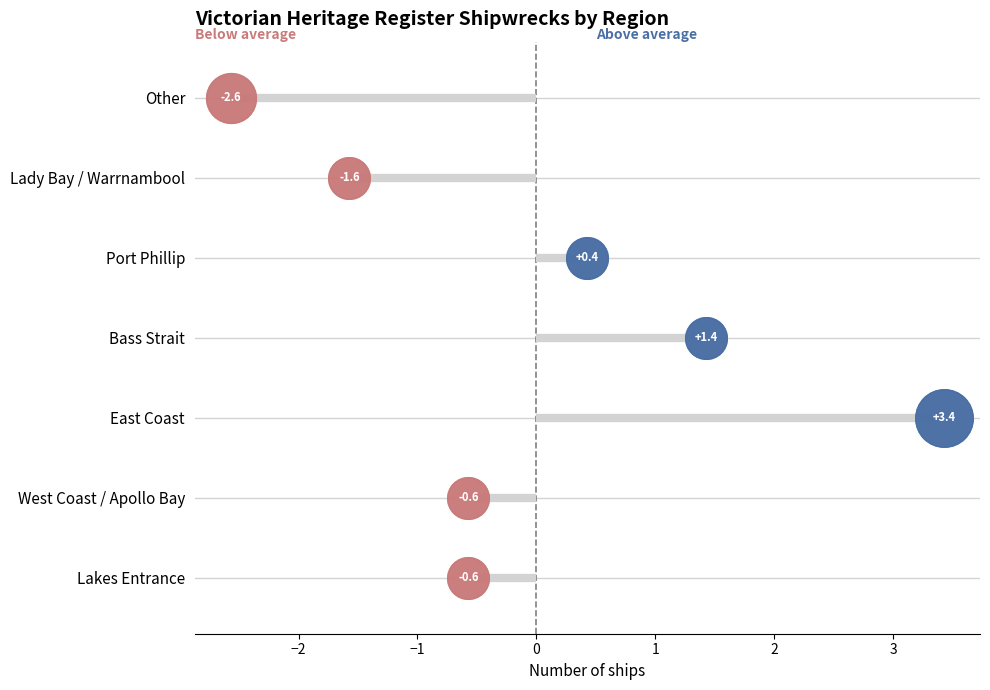

Between Lady Bay / Warrnambool and Bass Strait, which is larger?

Bass Strait